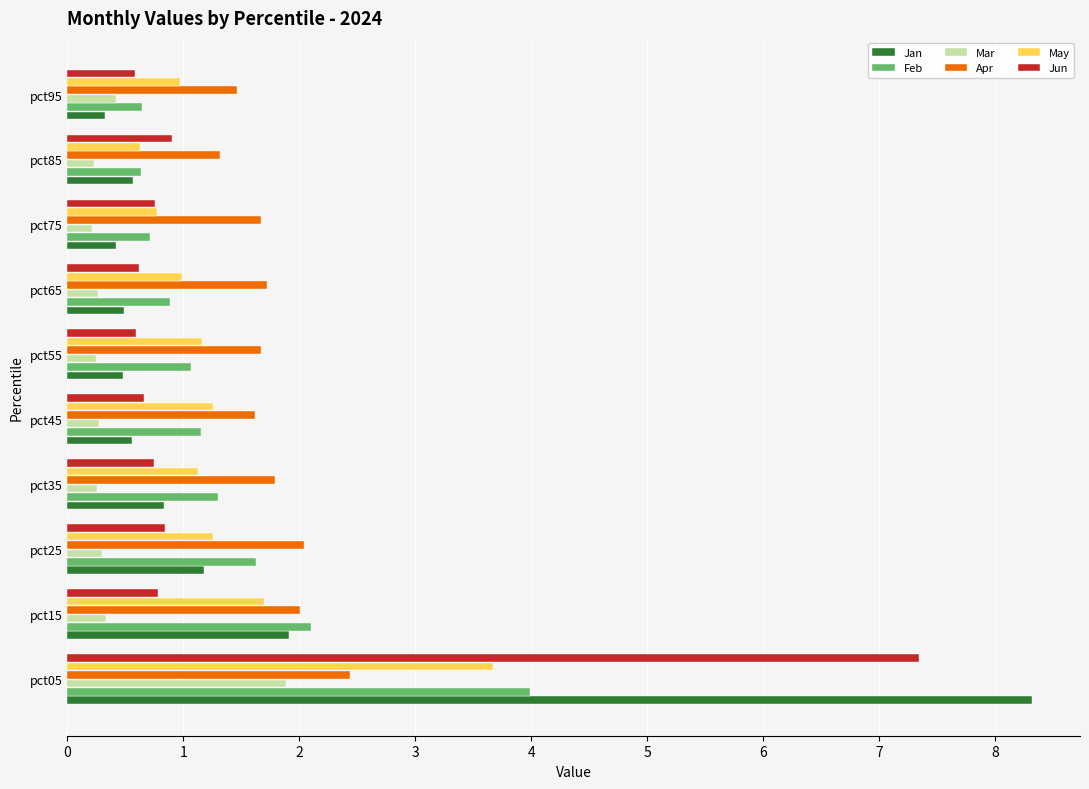

What is the difference between the maximum and second lowest values in the Jan series?

7.9